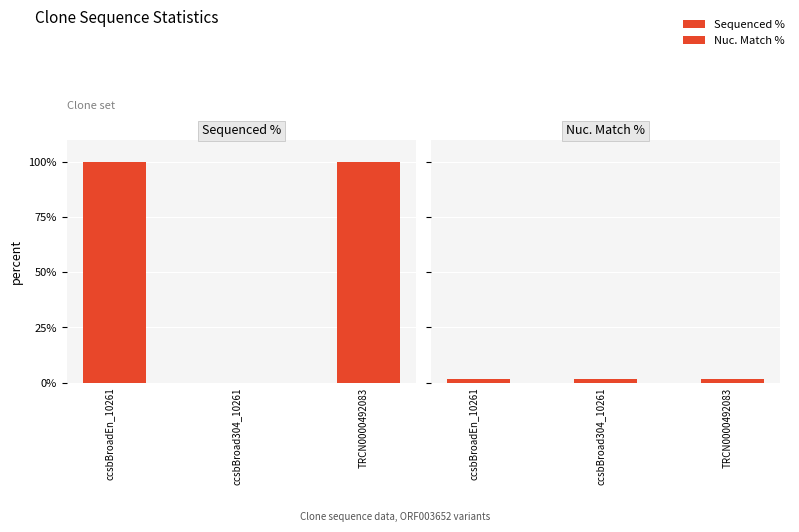

At how many categories does at least one series exceed 88?

2